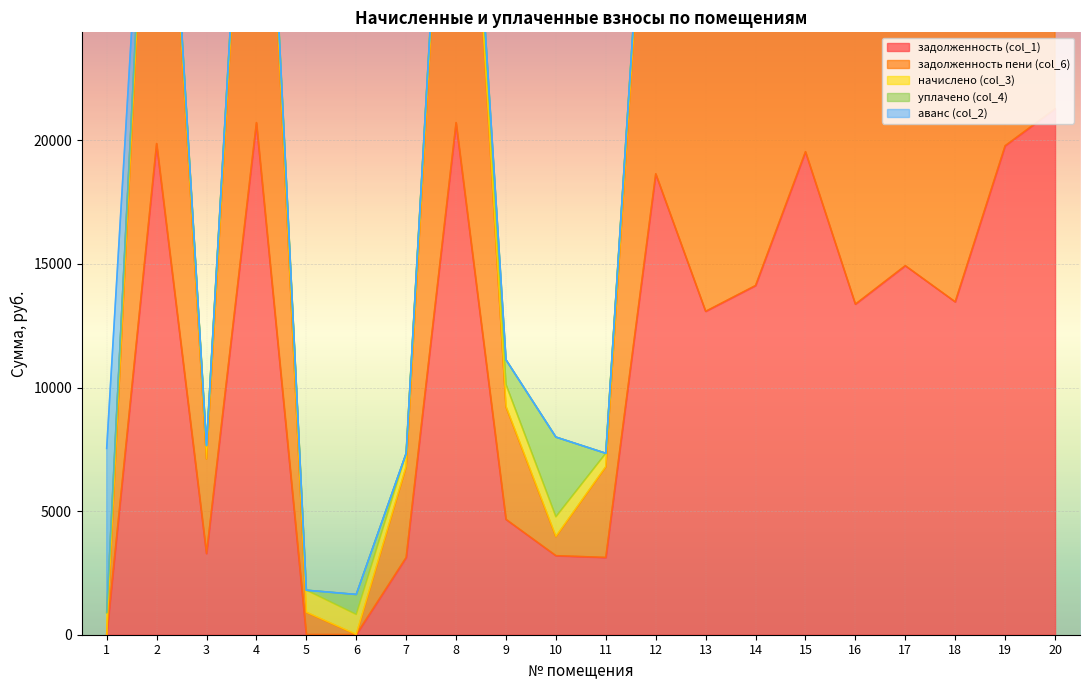

How many categories are shown in the chart?

20